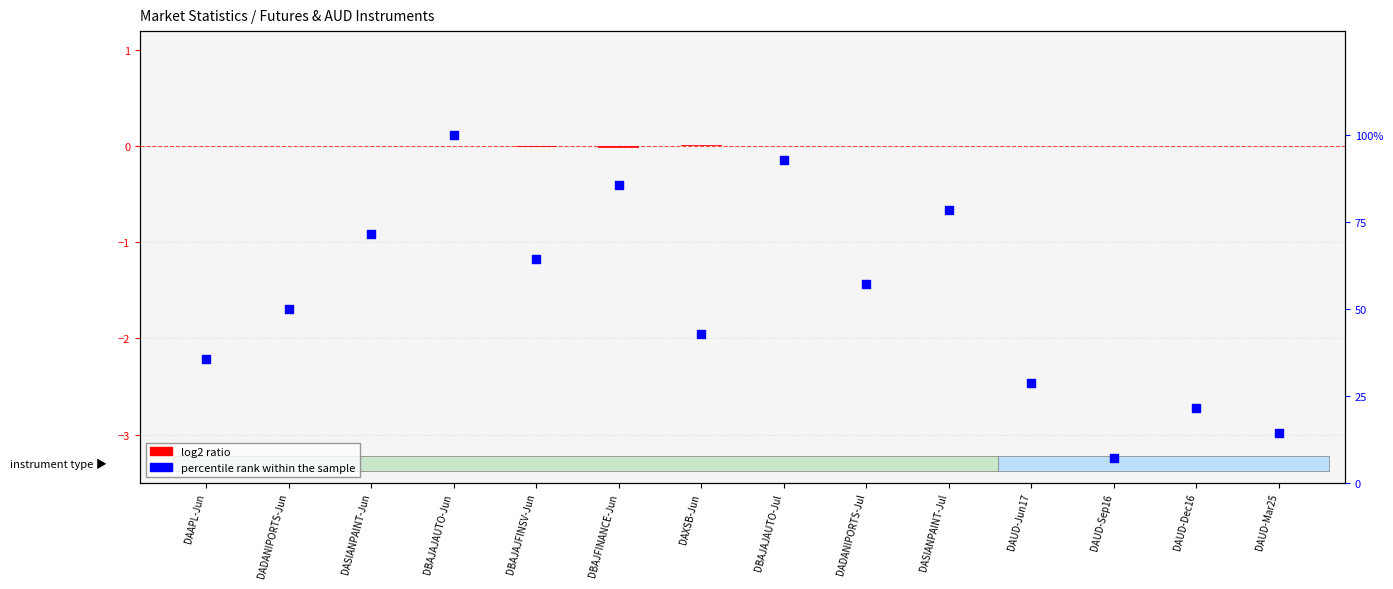

Which series reaches the minimum Y coordinate?

log2 ratio